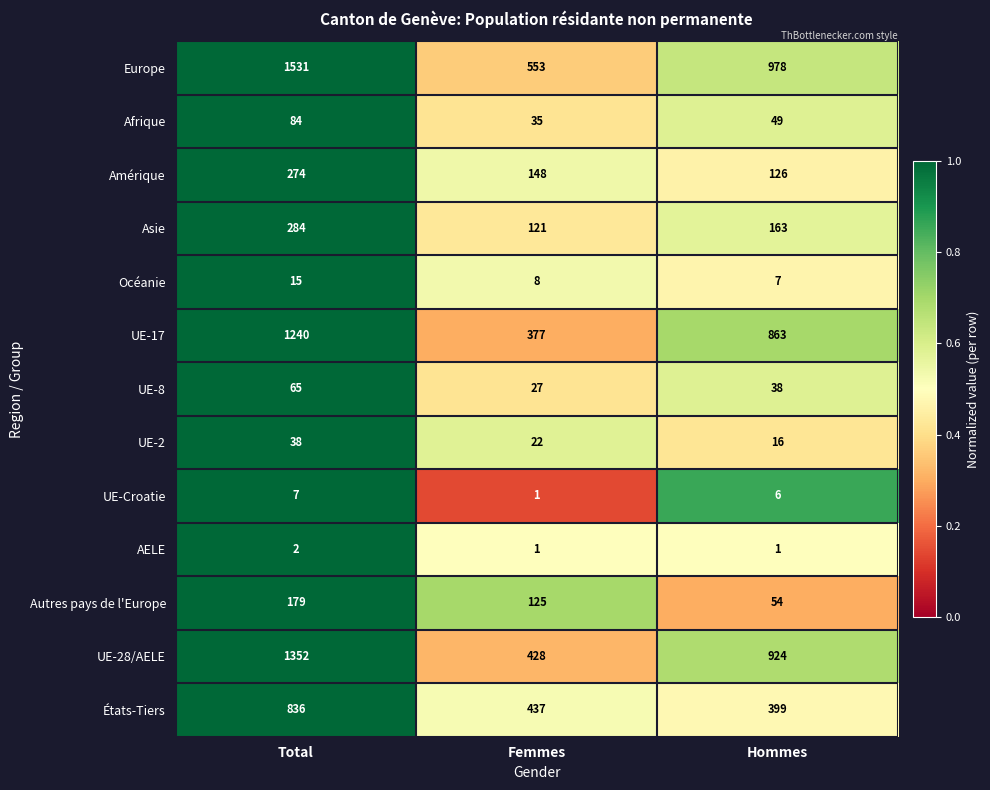

What is the difference between the highest and lowest values at Total?

1529